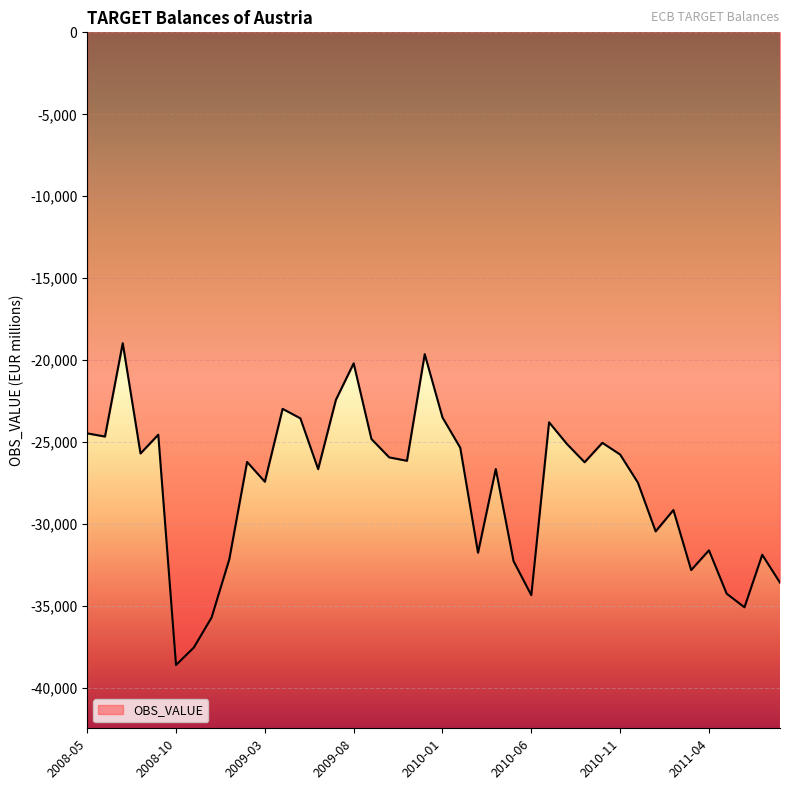

What is the maximum value shown in the chart?

-18960.4